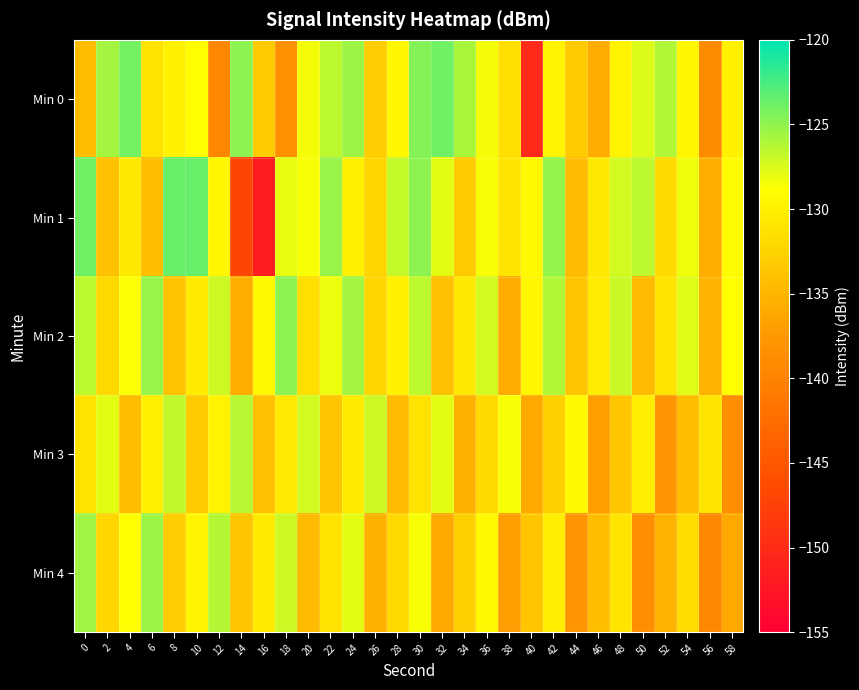

Which series has the largest total across all categories?

Min 2